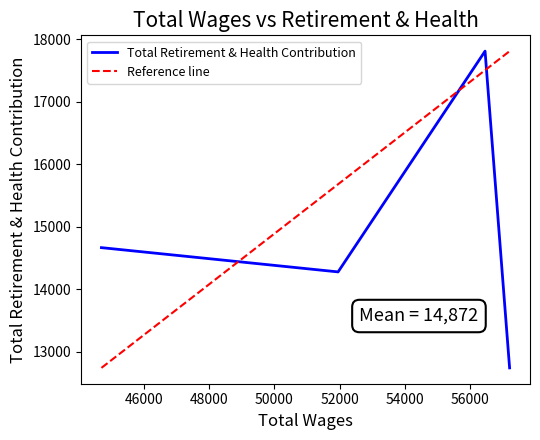

How many interior local peaks does the Total Retirement & Health Contribution series have?

1